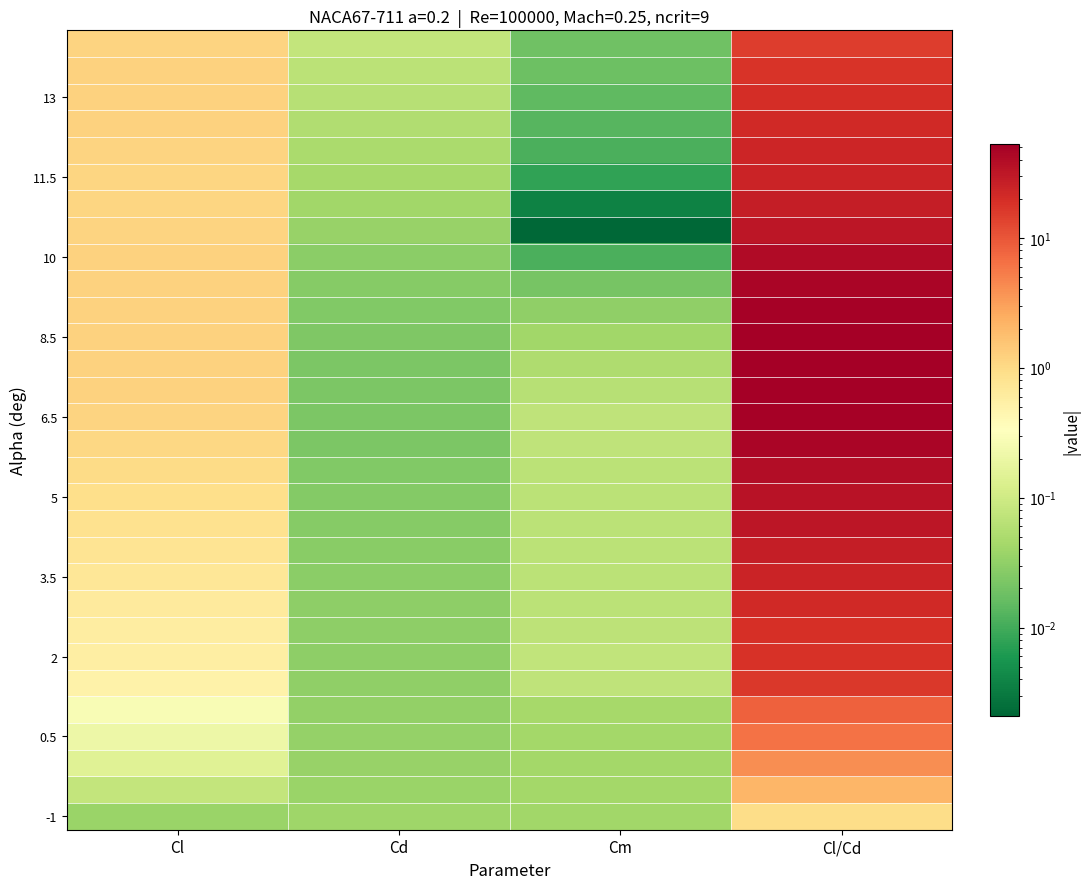

What is the total value across all series at Cl/Cd?

820.3